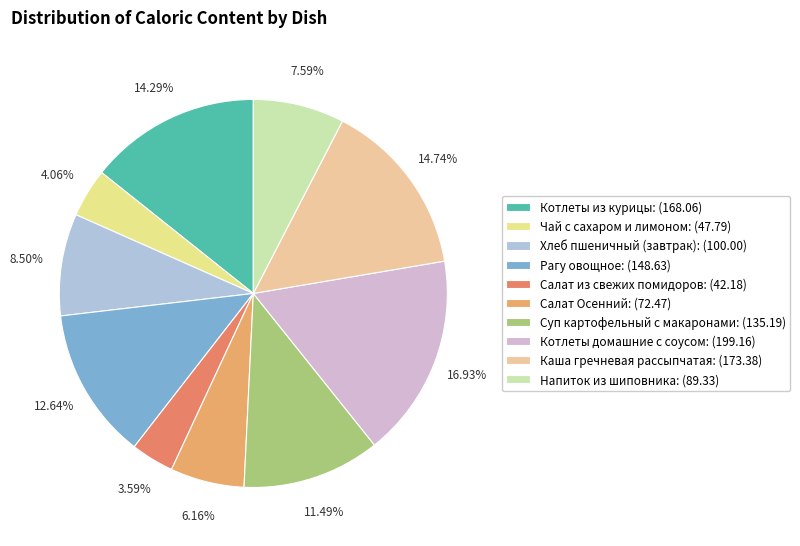

What is the change in value from Хлеб пшеничный (завтрак) to Каша гречневая рассыпчатая?

+73.4